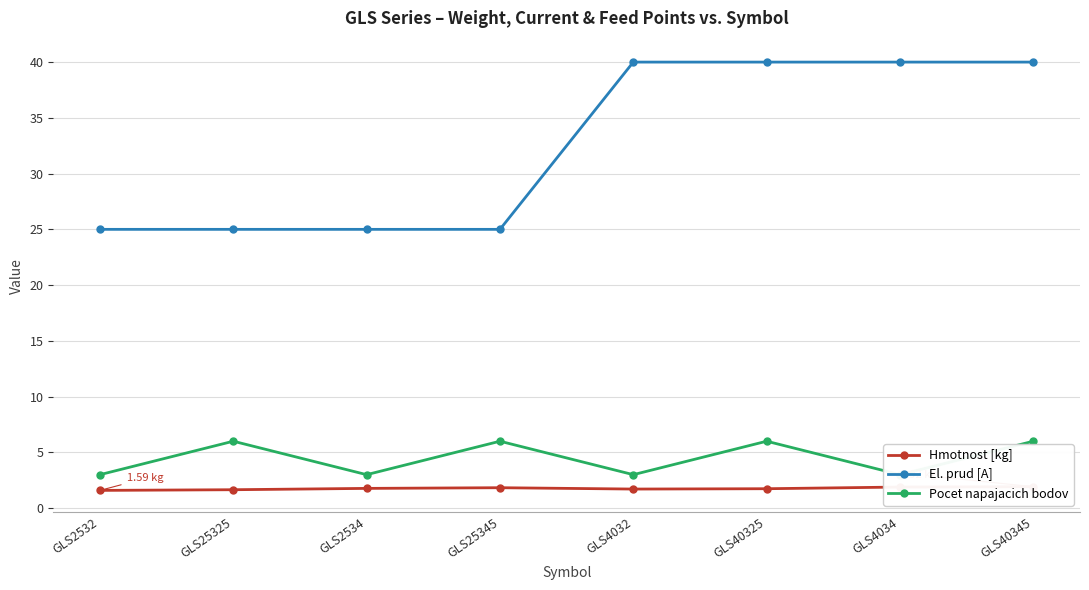

Which series changed the most between GLS25345 and GLS4032?

El. prud [A]